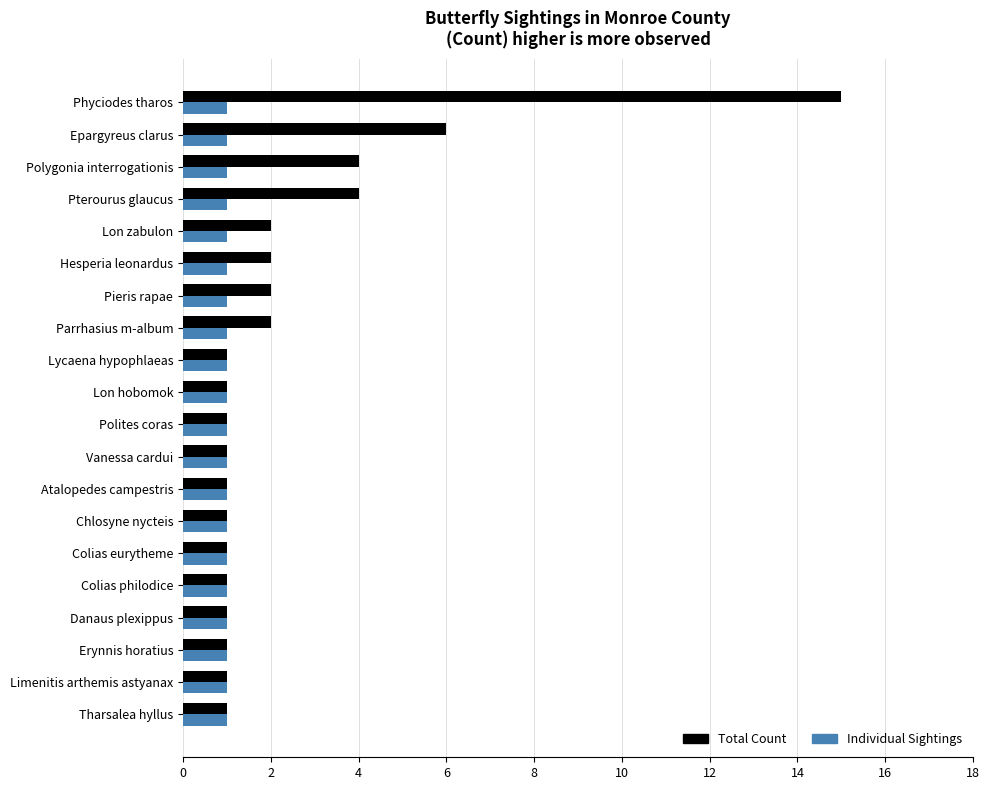

Which series has the largest range (max minus min)?

Total Count